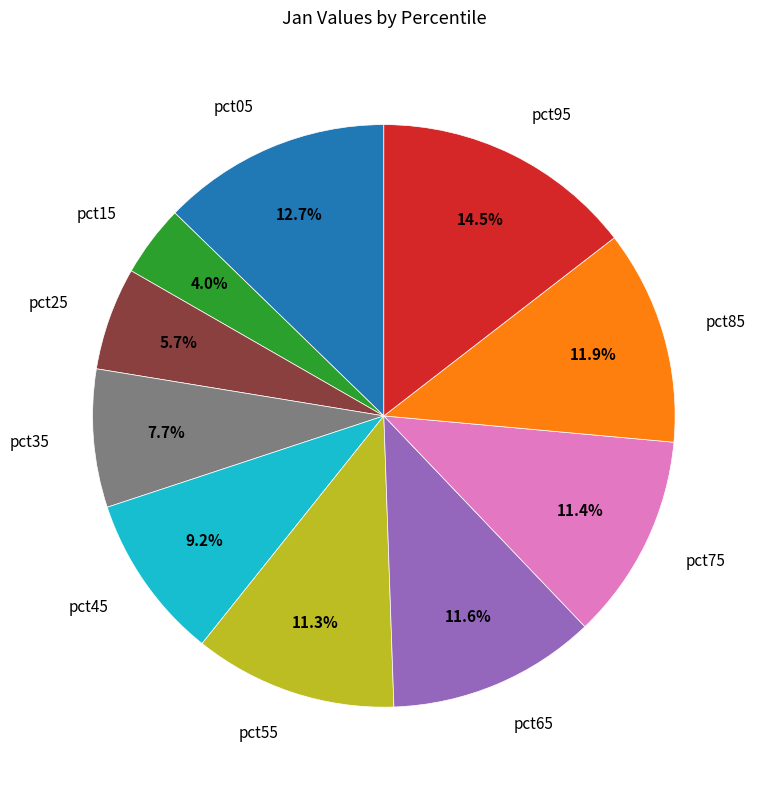

Is there any slice that represents more than half of the pie?

No